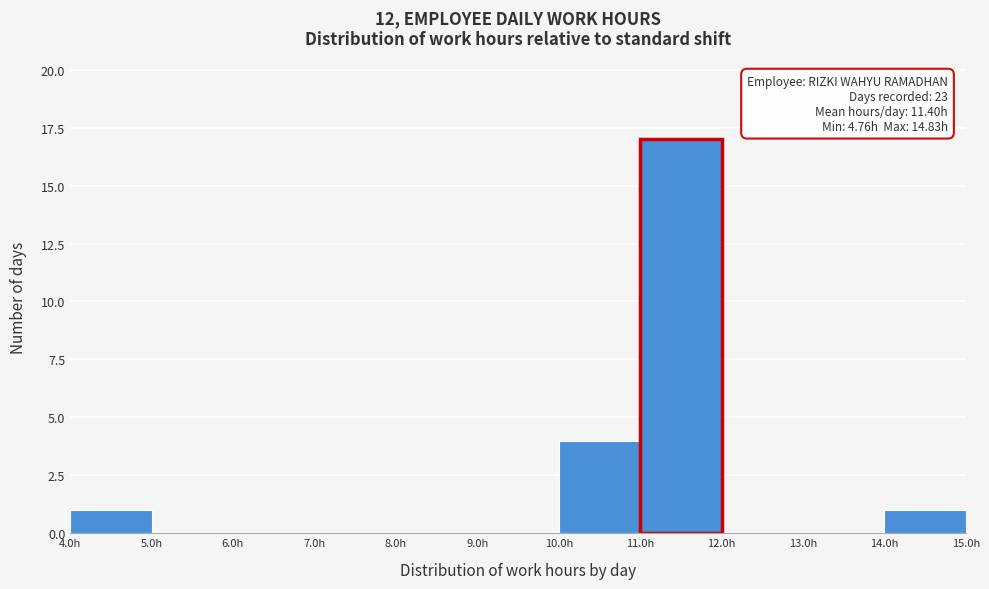

Which range on the x-axis has the tallest bar?

11 to 12